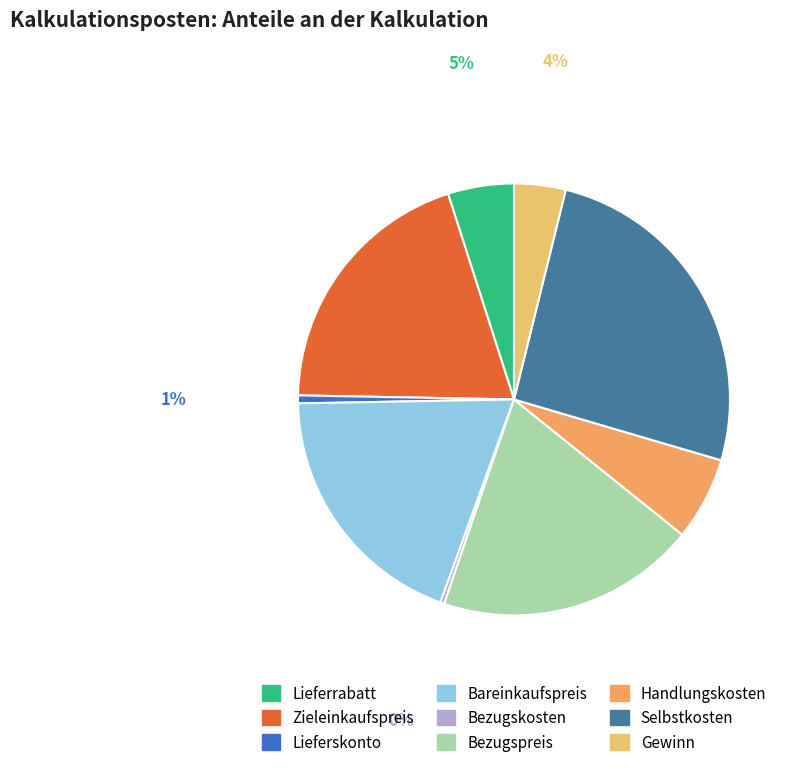

Is the sum of Handlungskosten and Selbstkosten greater than half?

No